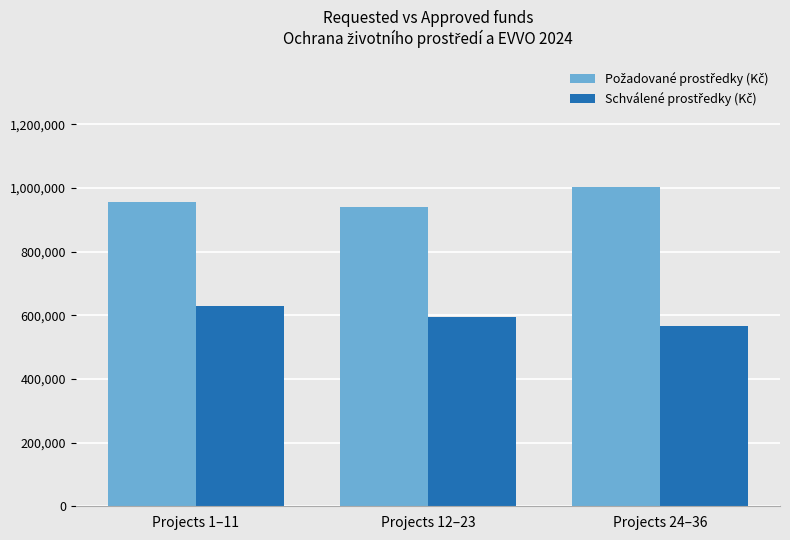

What is the spread (max minus min) of values at Projects 12–23?

346257.1